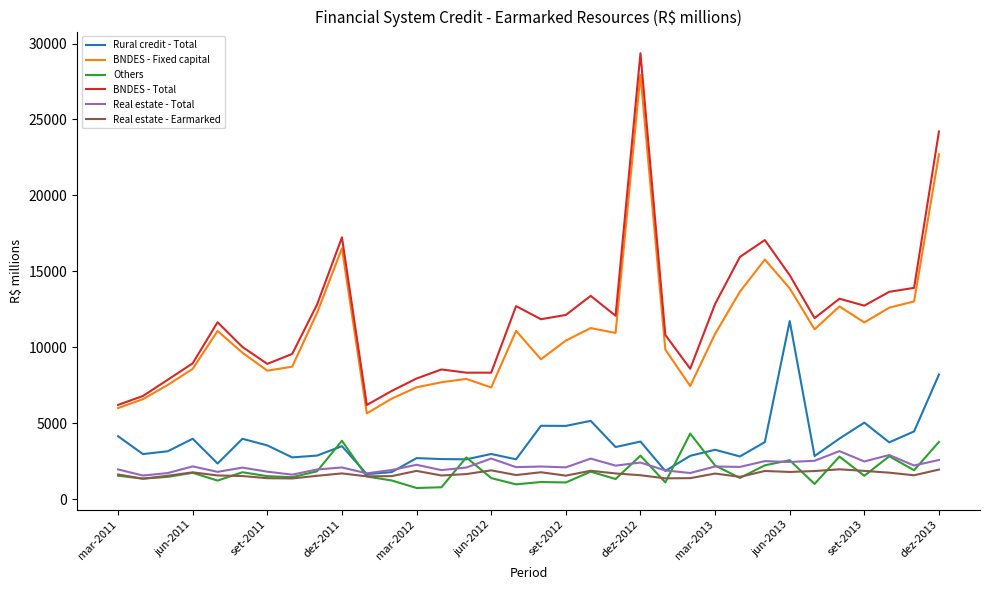

Which series has the largest range (max minus min)?

BNDES - Total